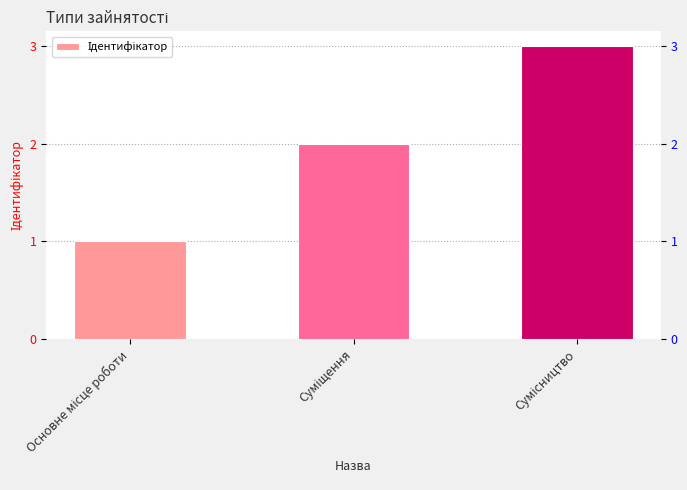

What is the difference between the maximum and minimum values?

2